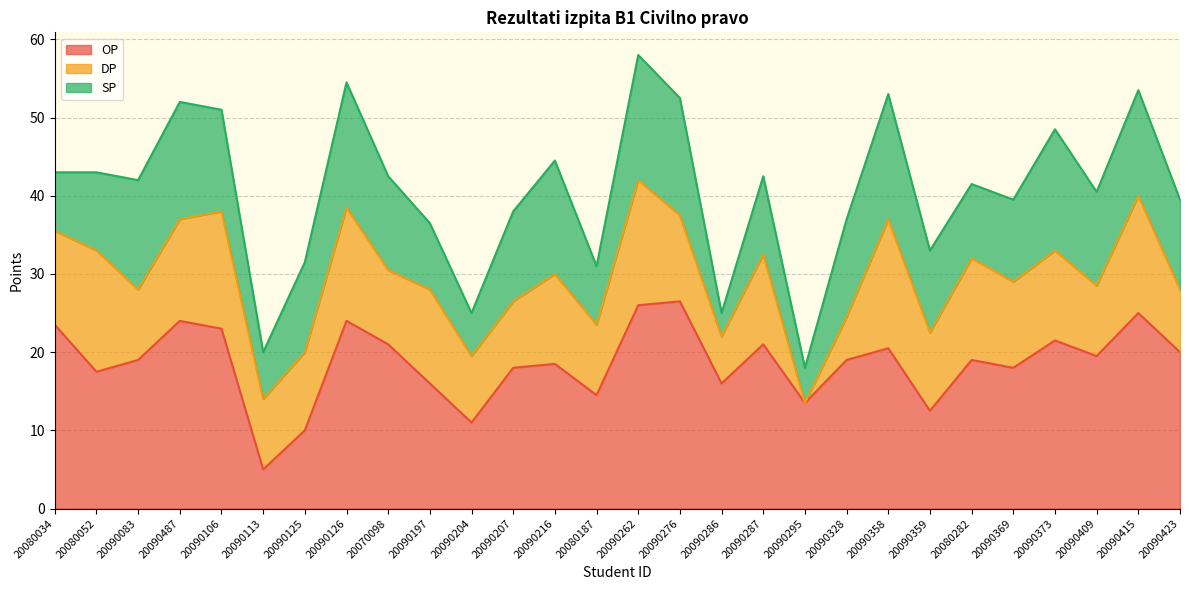

True or false: SP and OP intersect in this chart.

True